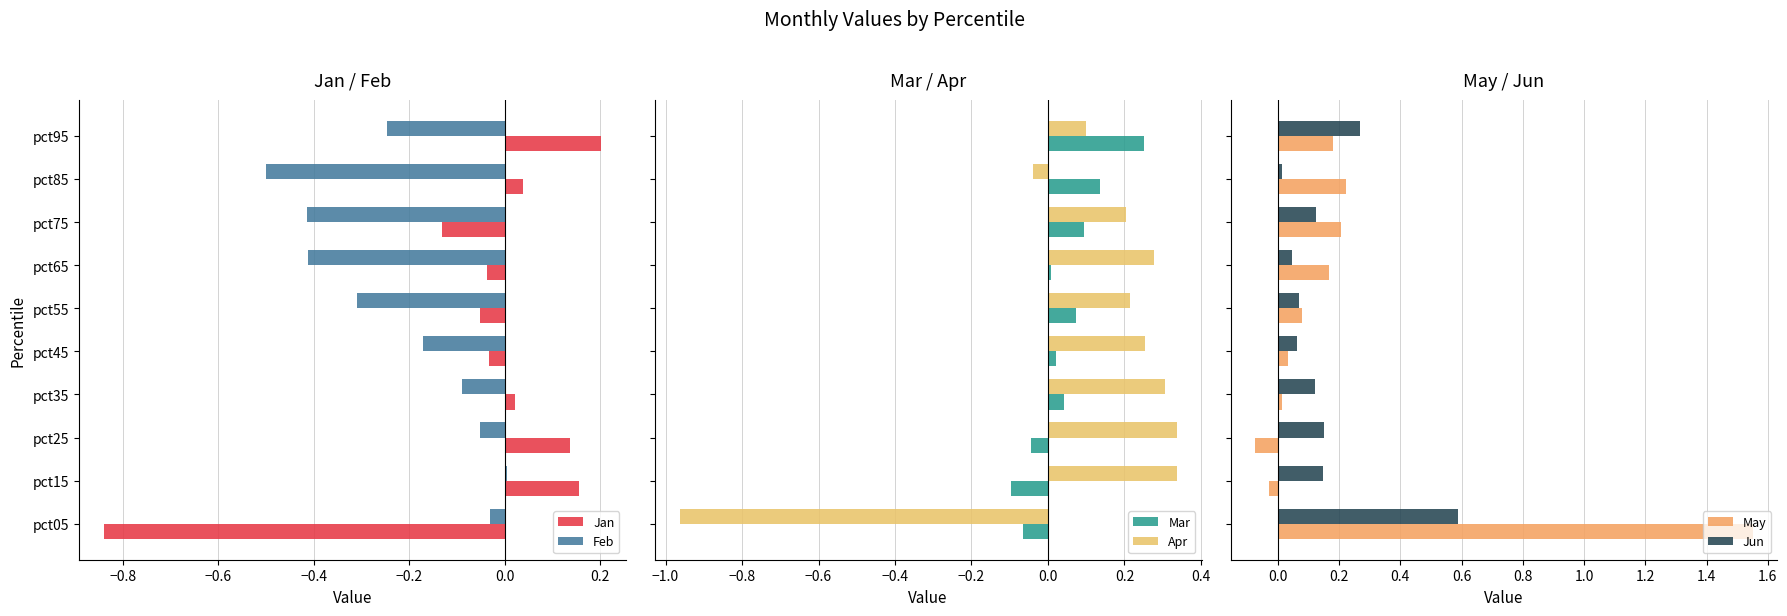

What is the sum of the Feb values at pct85 and pct65?

-0.9